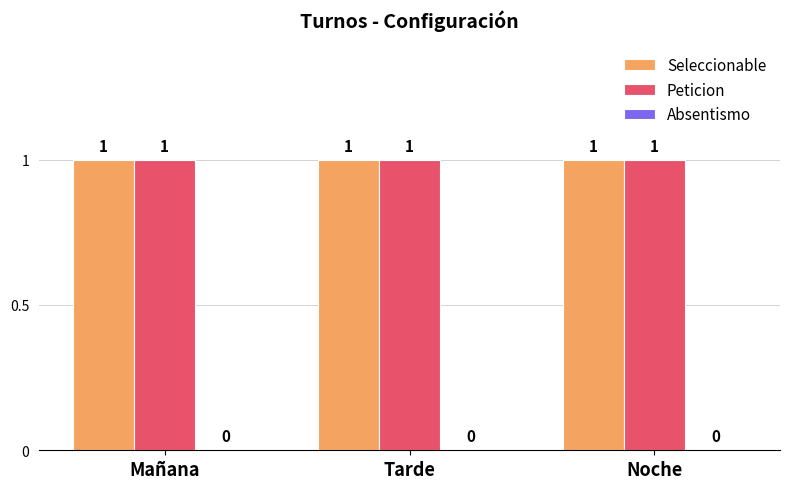

What is the label of the 3rd bar from the right?

Mañana